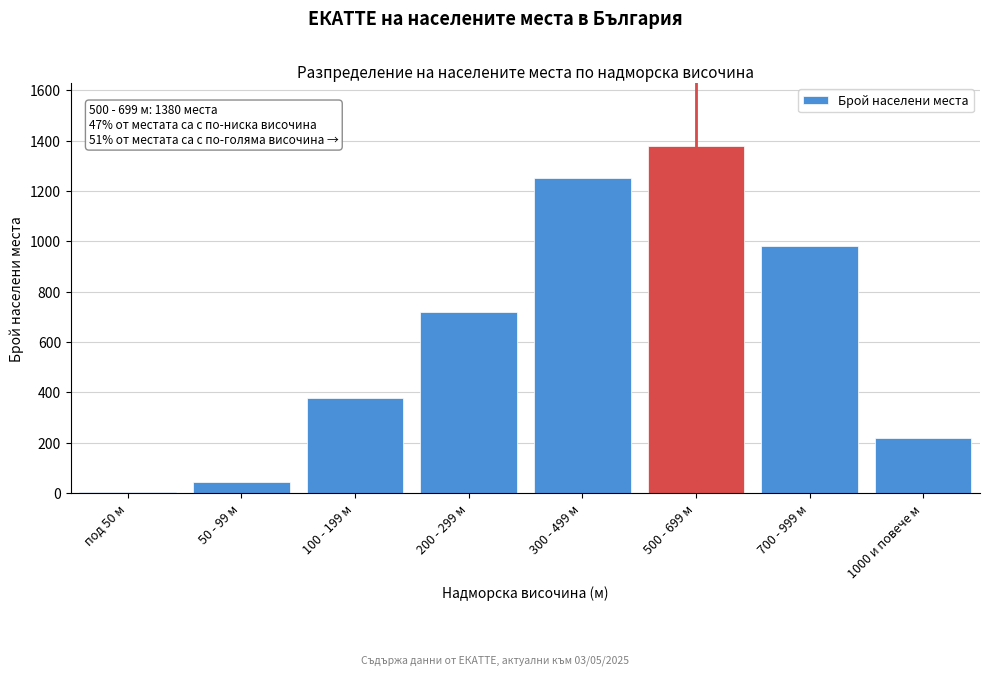

Reading left to right, list all the values displayed in this chart.

под 50 м=4	50 - 99 м=45	100 - 199 м=380	200 - 299 м=720	300 - 499 м=1250	500 - 699 м=1380	700 - 999 м=980	1000 и повече м=220